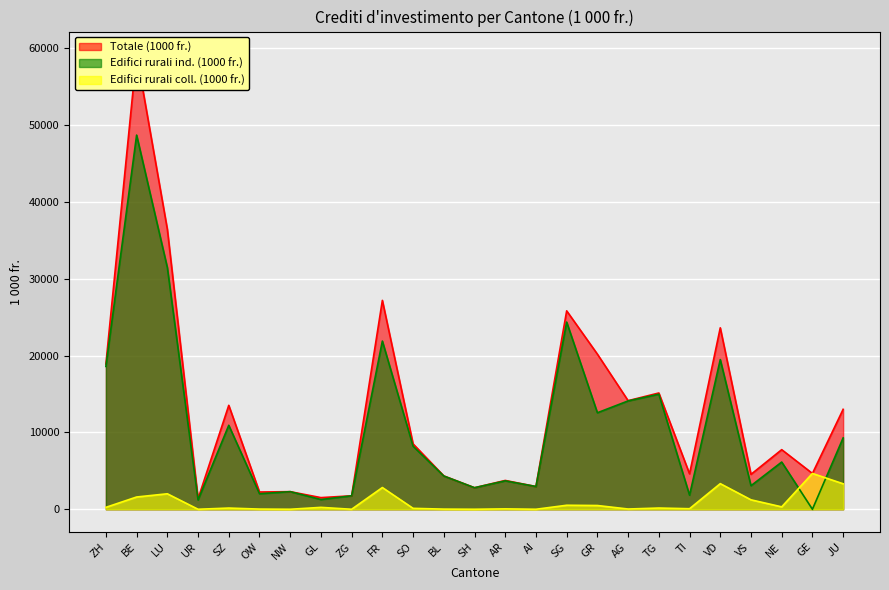

Does the chart display data point markers on the line(s)?

No